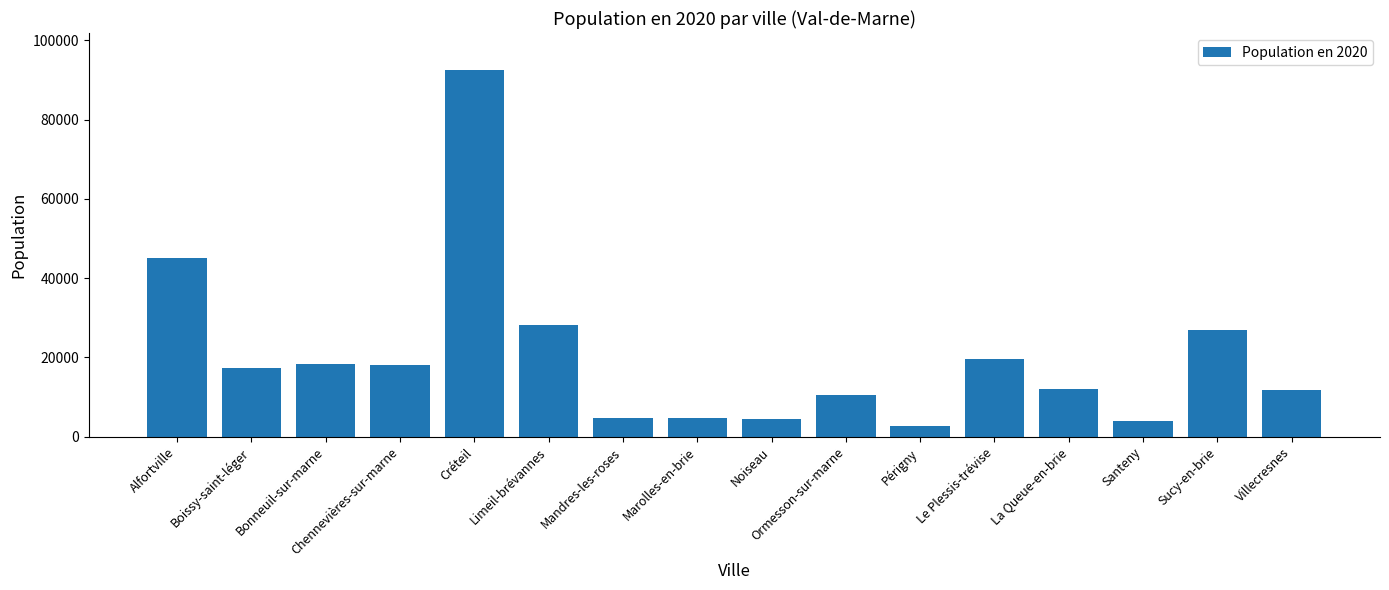

What is the approximate value at Boissy-saint-léger?

17286